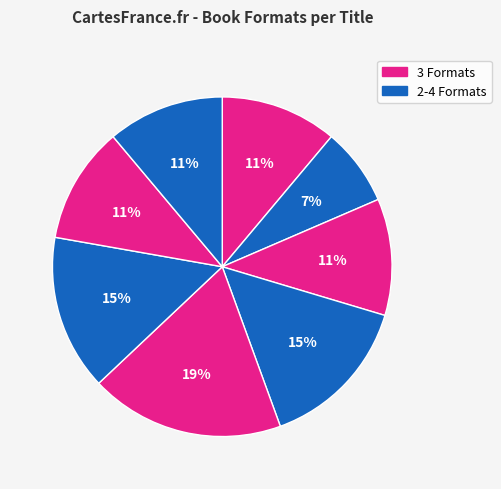

Count the number of slices in the pie.

8